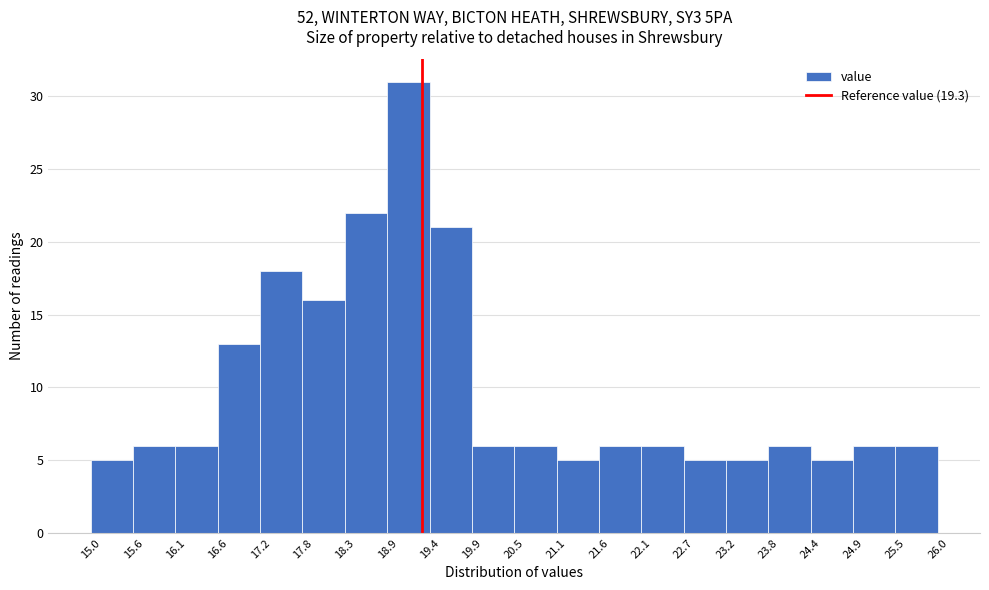

Reading left to right, list every bar in this chart as the range it spans on the x-axis followed by its height. The values are not printed on the chart, so give them approximately, as read against the axis.

15.0 to 15.6: 5
15.6 to 16.1: 6
16.1 to 16.6: 6
16.6 to 17.2: 13
17.2 to 17.8: 18
17.8 to 18.3: 16
18.3 to 18.9: 22
18.9 to 19.4: 31
19.4 to 19.9: 21
19.9 to 20.5: 6
20.5 to 21.1: 6
21.1 to 21.6: 5
21.6 to 22.1: 6
22.1 to 22.7: 6
22.7 to 23.2: 5
23.2 to 23.8: 5
23.8 to 24.4: 6
24.4 to 24.9: 5
24.9 to 25.5: 6
25.5 to 26.0: 6